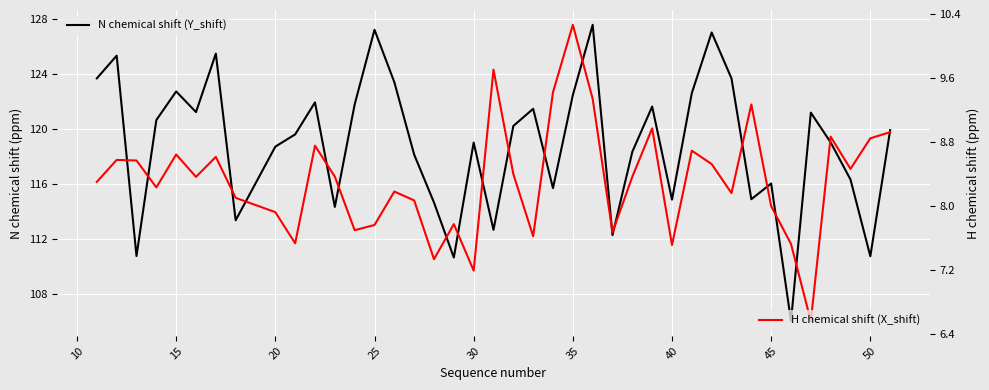

What is the minimum value for H chemical shift (X_shift)?

6.6